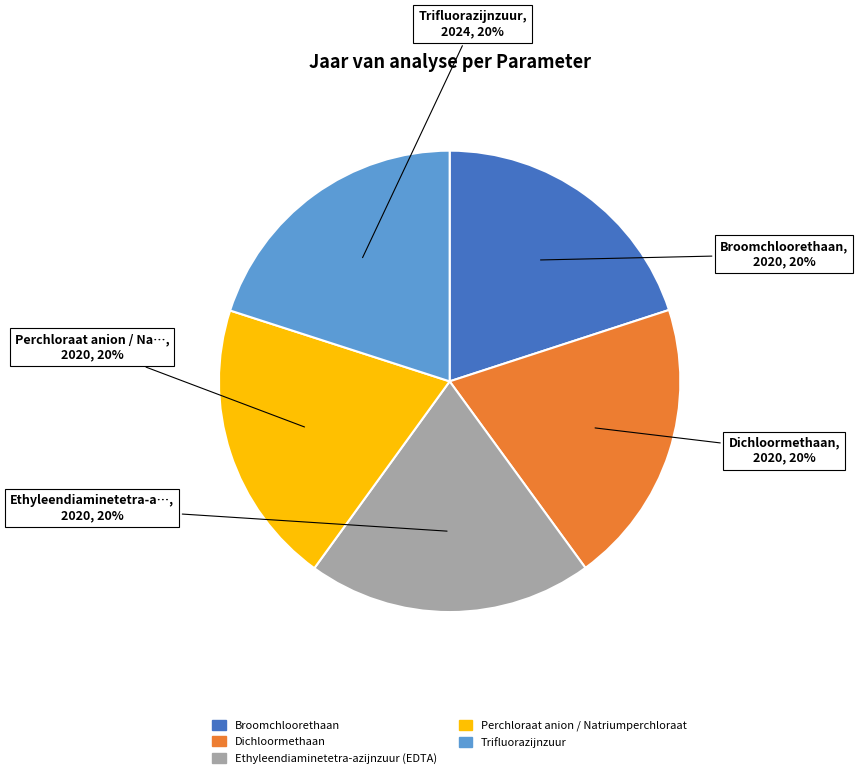

To the nearest percent, what is the average slice percentage?

20%